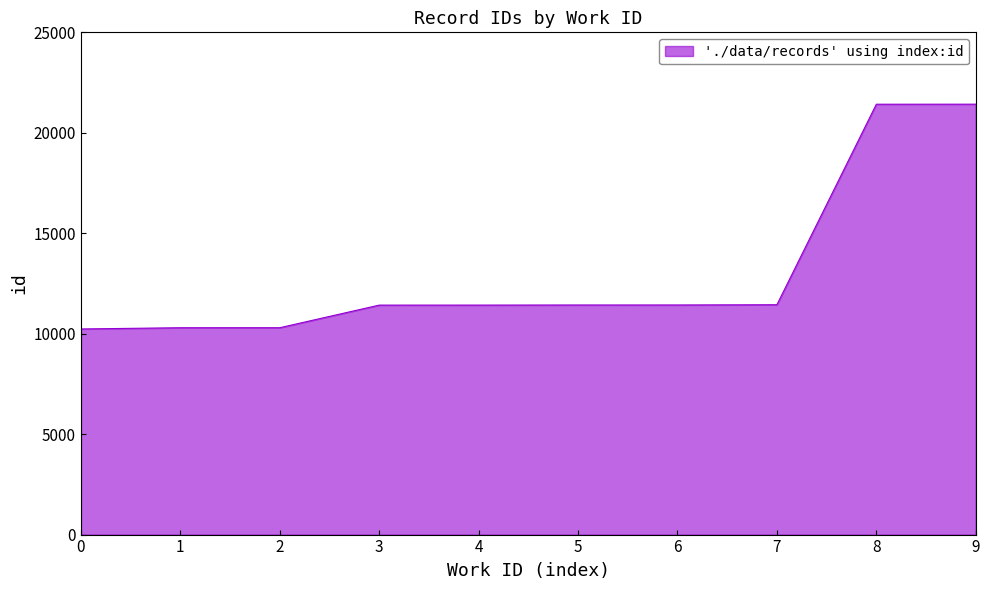

How many lines are shown in the chart?

1